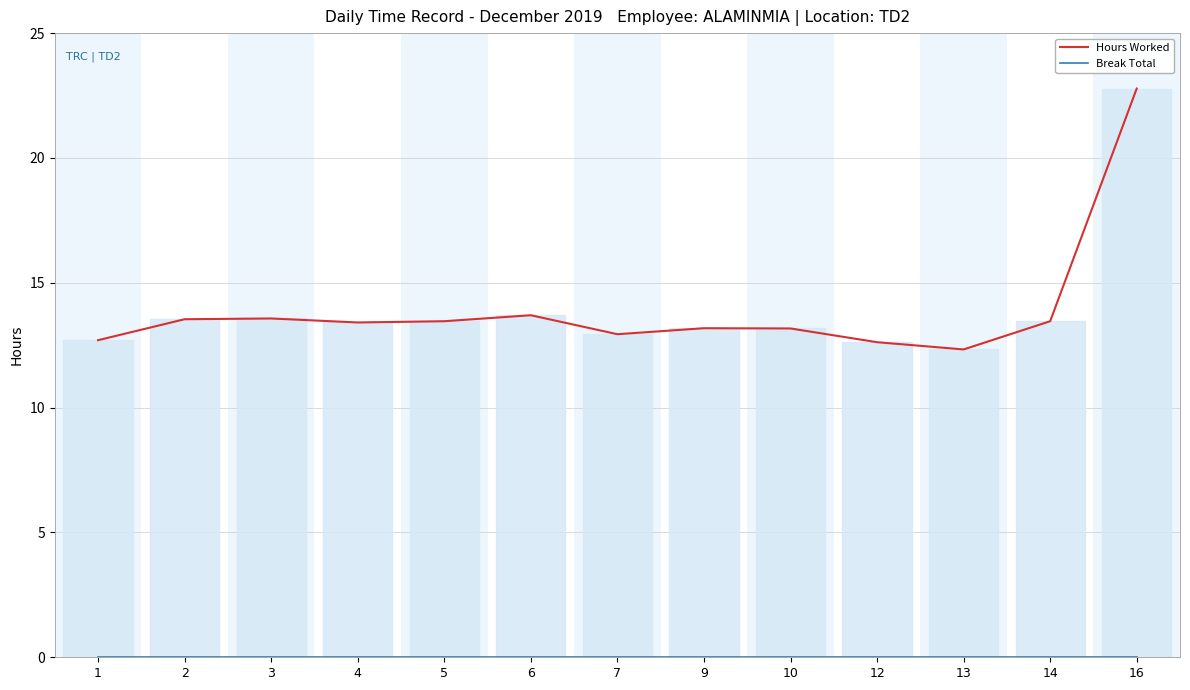

Reading left to right, list all the values displayed in this chart.

Hours Worked: 1=12.7	2=13.5	3=13.6	4=13.4	5=13.5	6=13.7	7=12.9	9=13.2	10=13.2	12=12.6	13=12.3	14=13.5	16=22.8
Break Total: 1=0.0	2=0.0	3=0.0	4=0.0	5=0.0	6=0.0	7=0.0	9=0.0	10=0.0	12=0.0	13=0.0	14=0.0	16=0.0